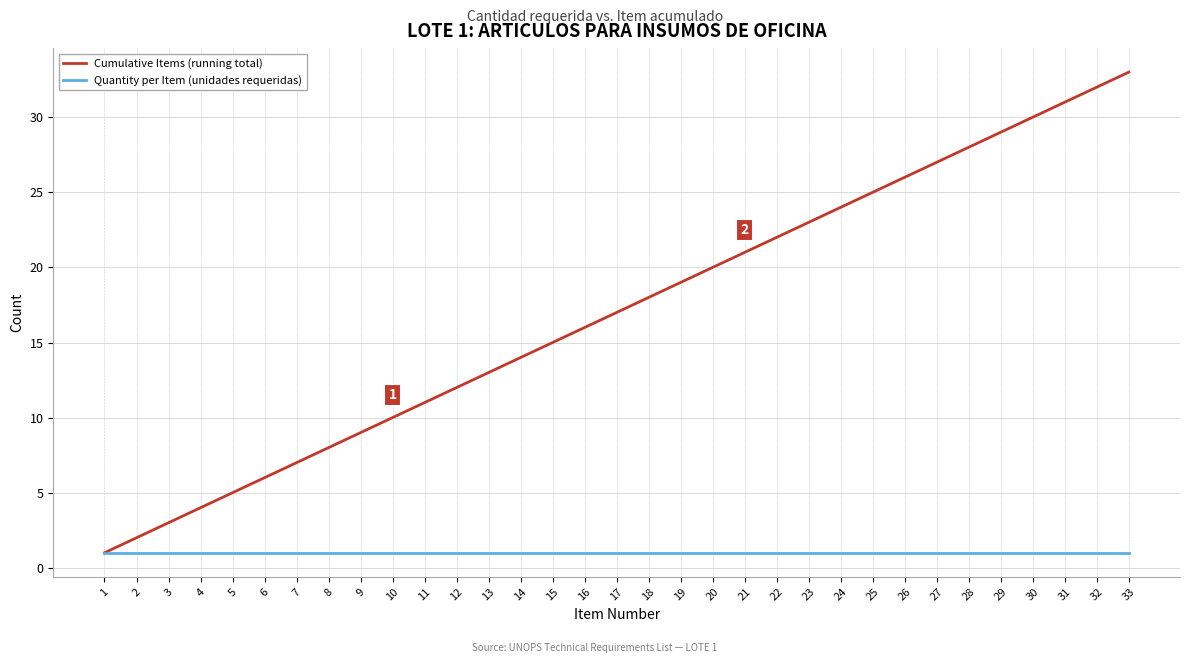

What is the sum of all Cumulative Items (running total) values?

561